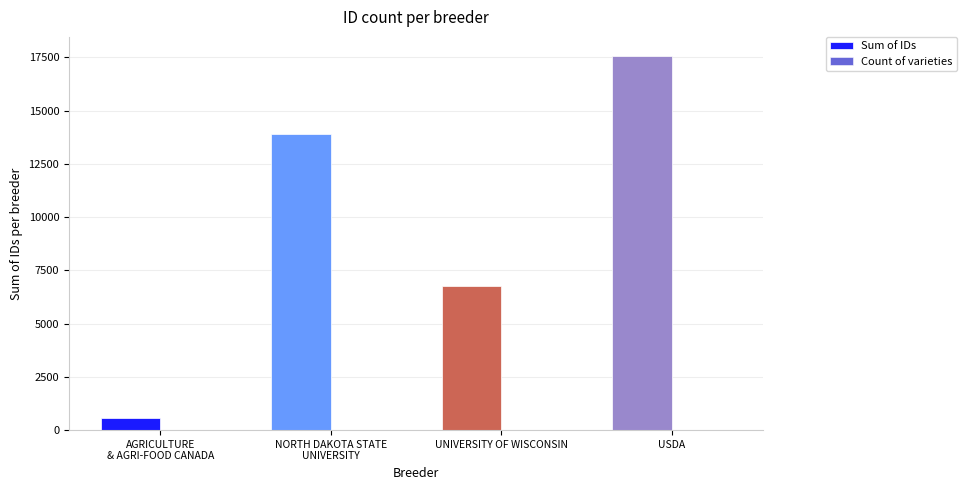

Which label corresponds to the largest value in the chart?

USDA